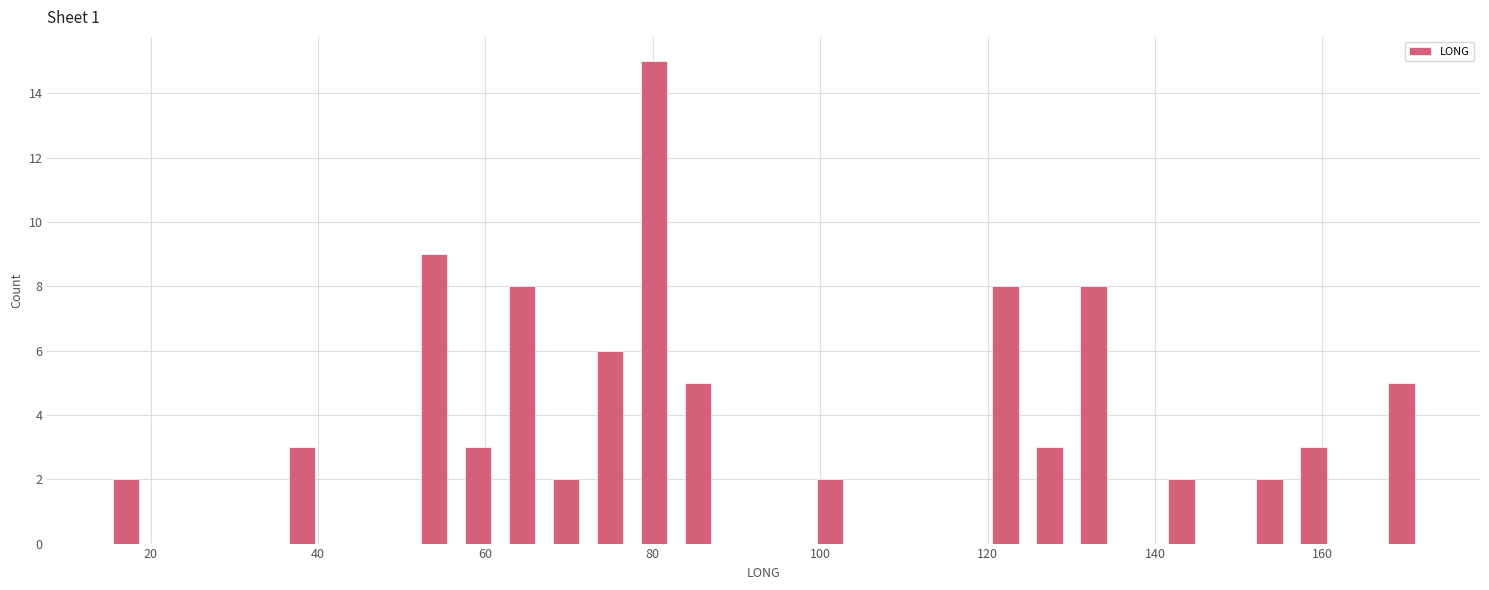

Read against the x-axis, roughly where is the centre of the tallest bar?

80